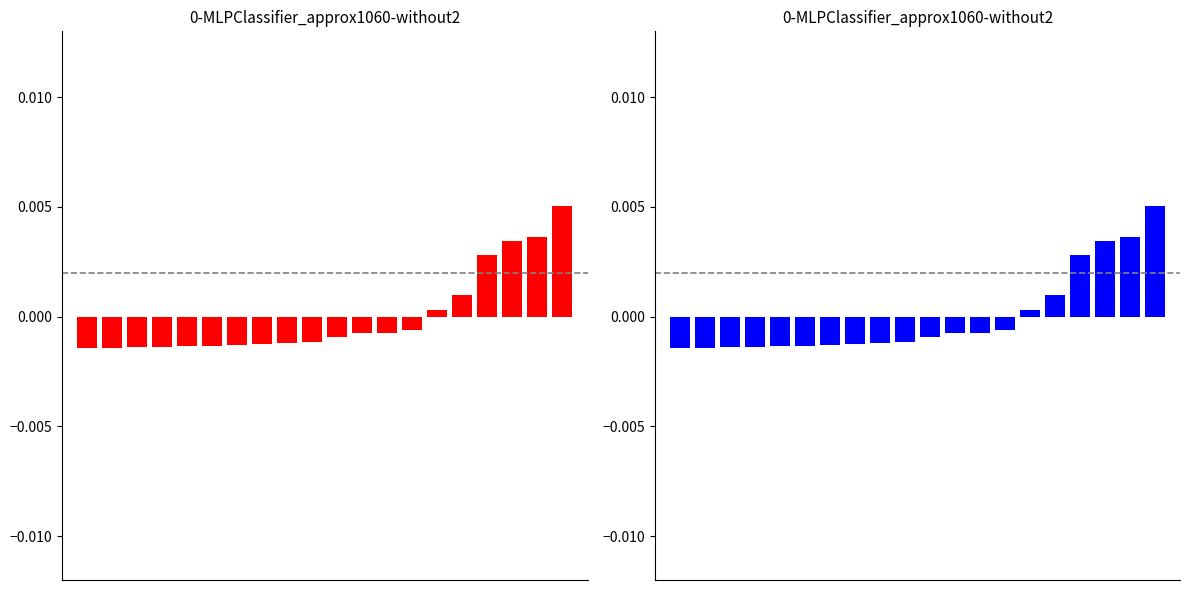

True or false: the data shows -0.0 at 6.

True